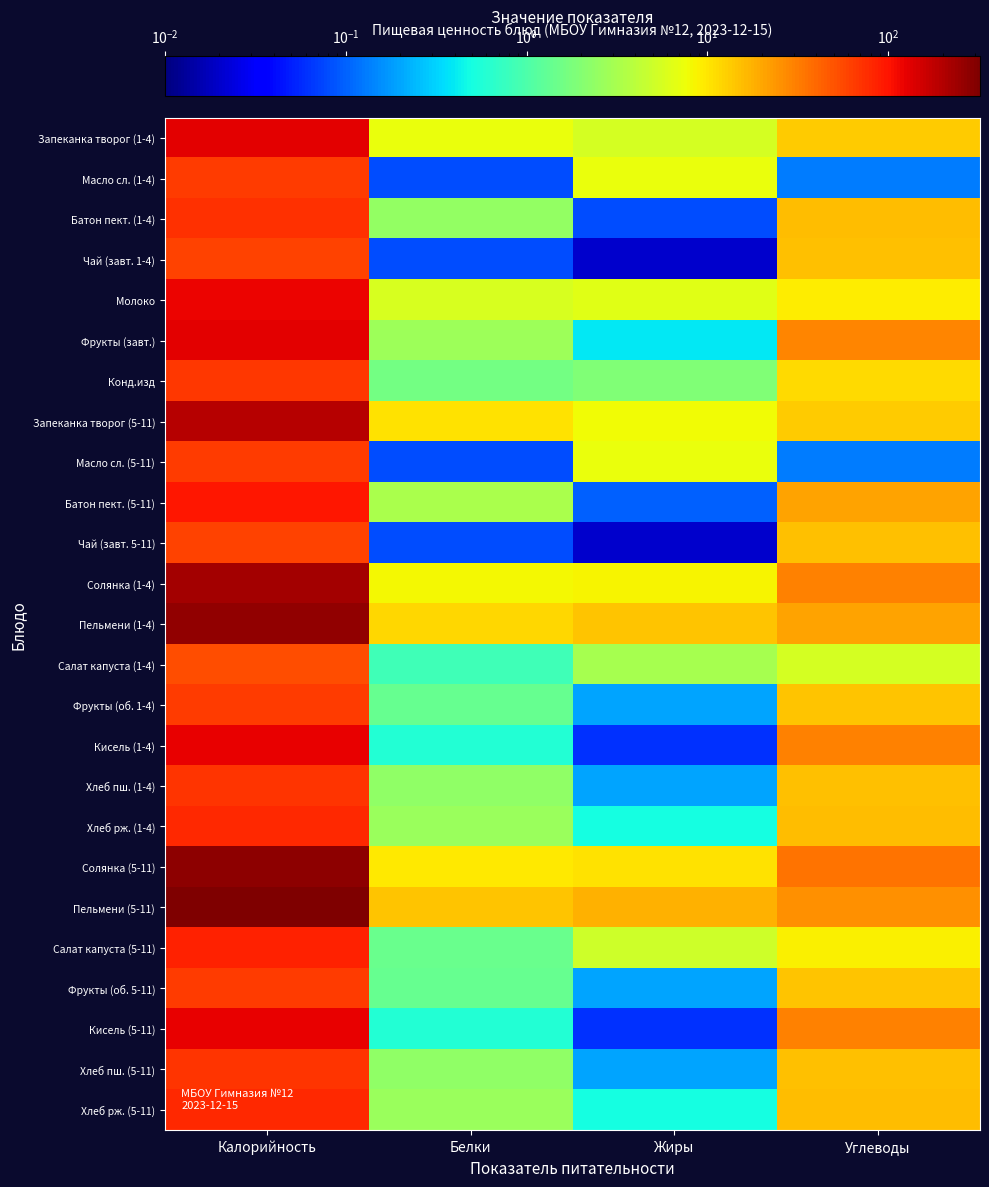

At how many categories does at least one series exceed 265?

1